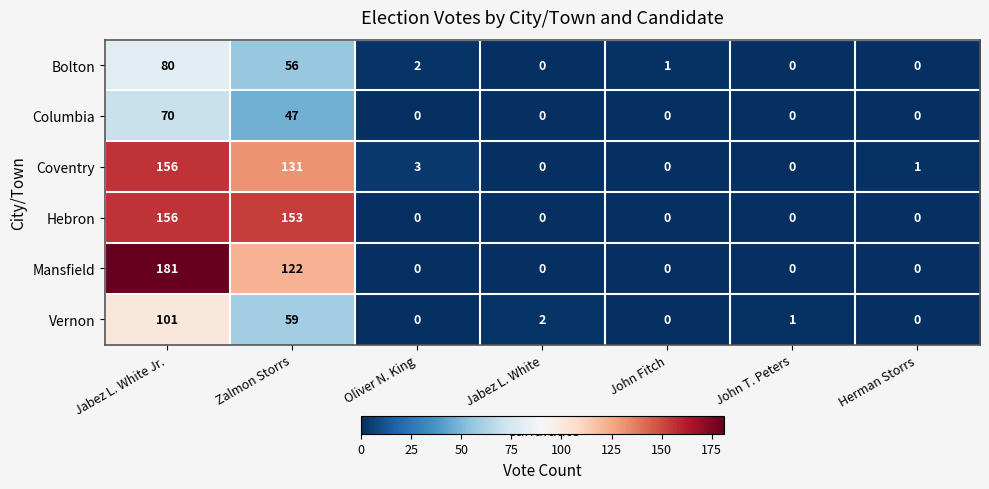

Where is Mansfield nearest to the value 90?

Zalmon Storrs